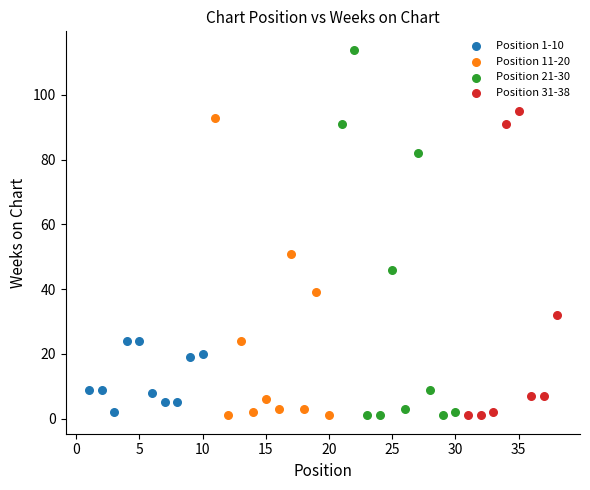

Which series has the widest spread of Y values?

Position 21-30